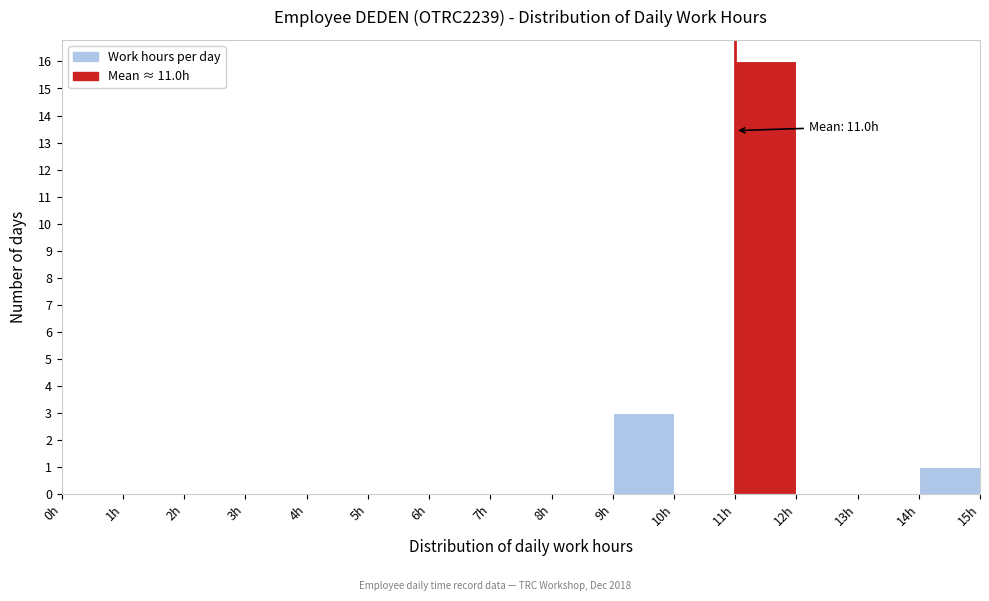

Over which range of the x-axis is the bar tallest?

11 to 12